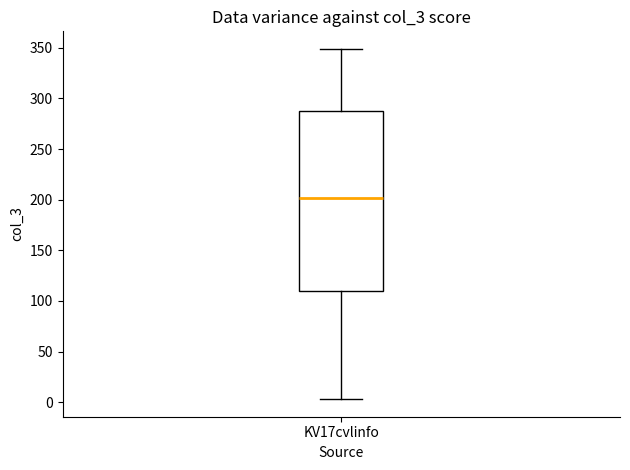

Where is the upper edge of the box for KV17cvlinfo on the y-axis? The values are not printed on the chart, so give them approximately, as read against the axis.

290